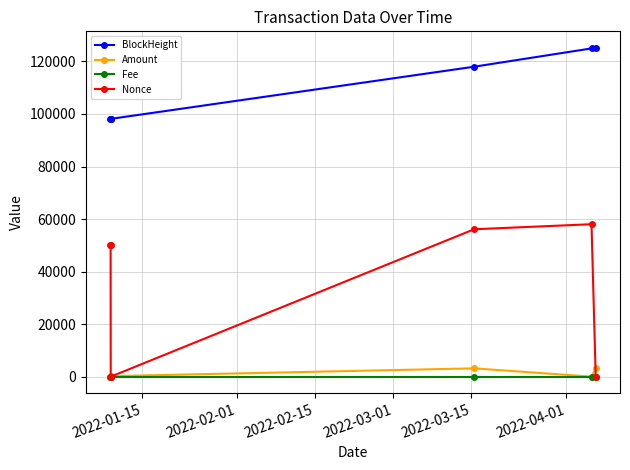

Which series has the widest spread of values?

Nonce